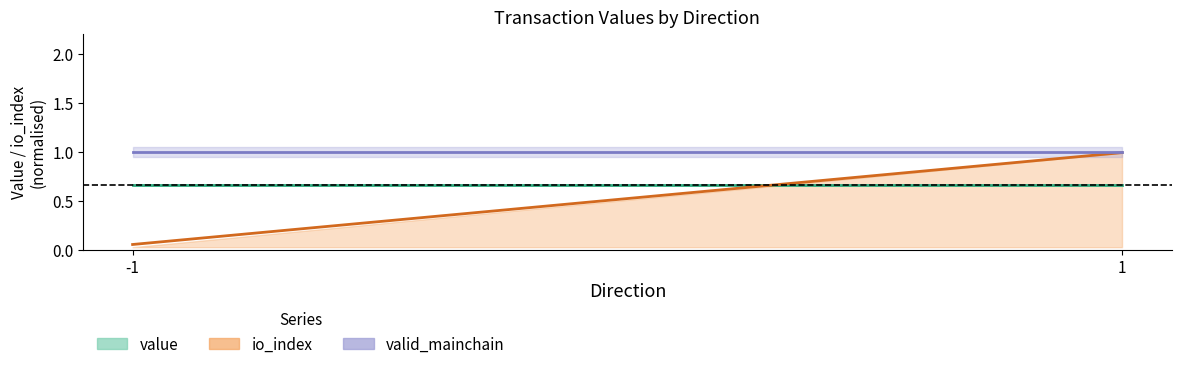

At which label does valid_mainchain reach its peak?

-1